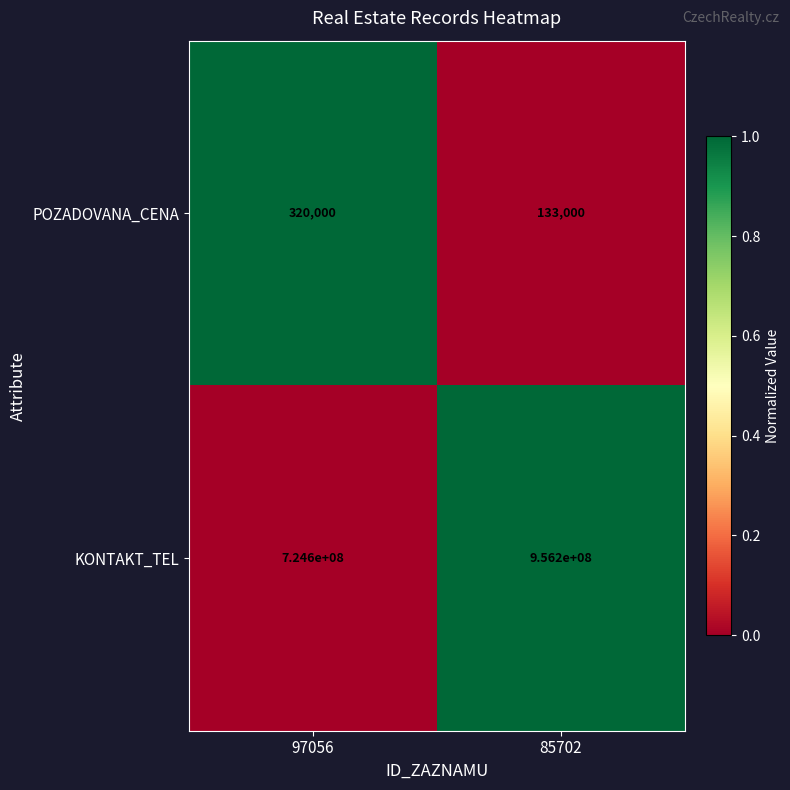

Reading left to right, list all the values displayed in this chart.

POZADOVANA_CENA: 320000	133000
KONTAKT_TEL: 724600000	956200000